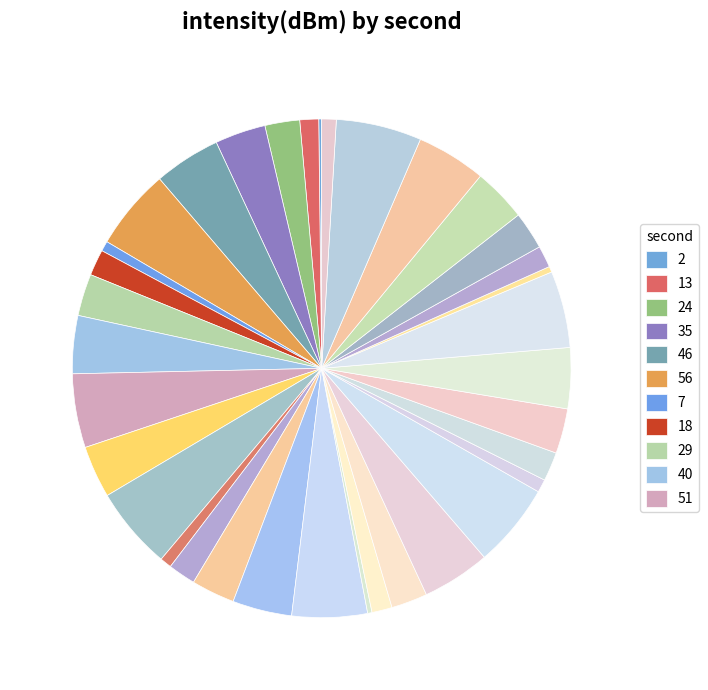

Count the number of slices in the pie.

35